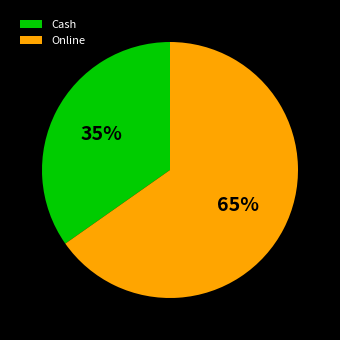

To the nearest percent, what portion does Cash represent?

35%